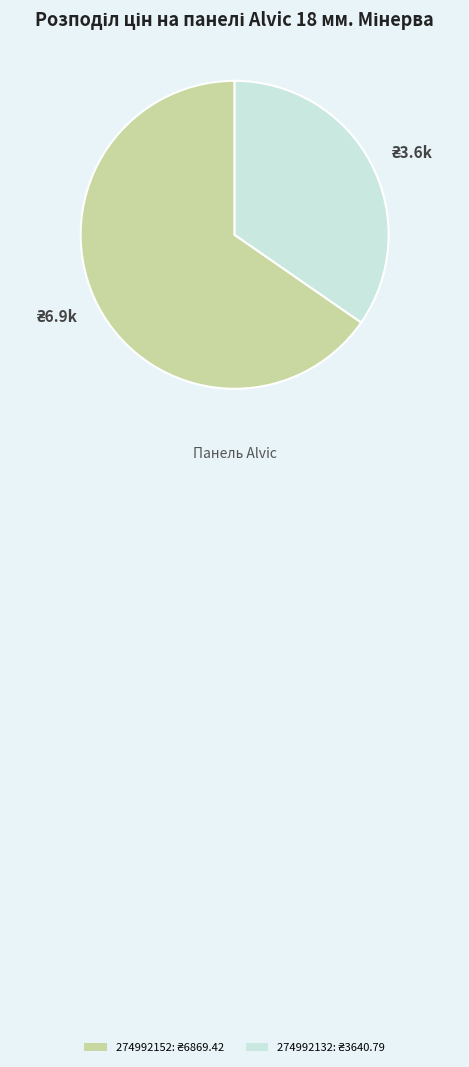

Is there a majority slice in this chart?

Yes